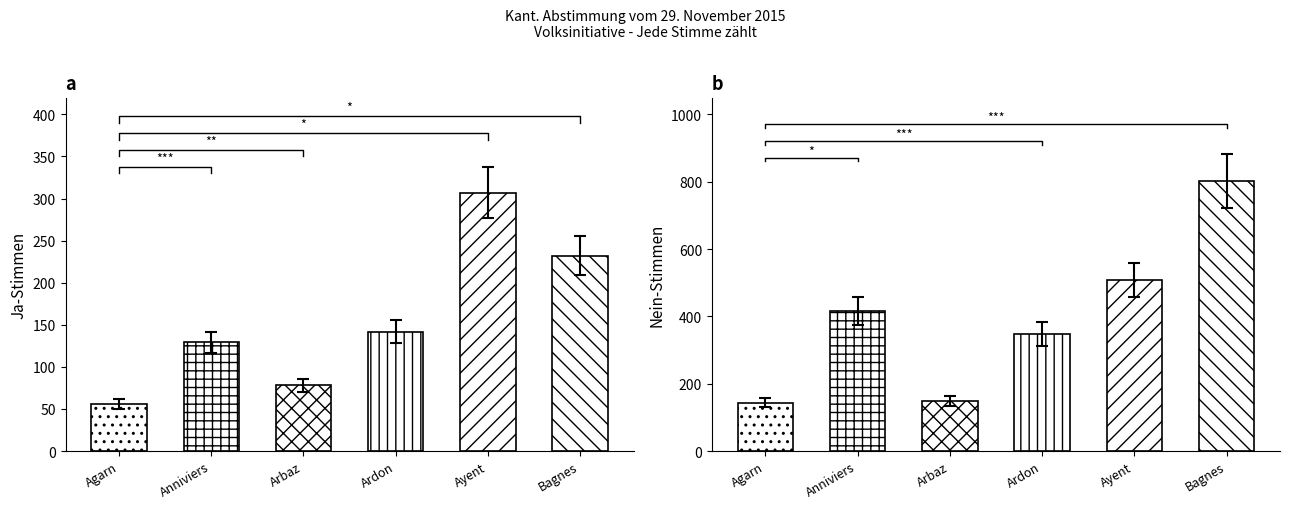

At which label is Ja closest to 163?

Ardon